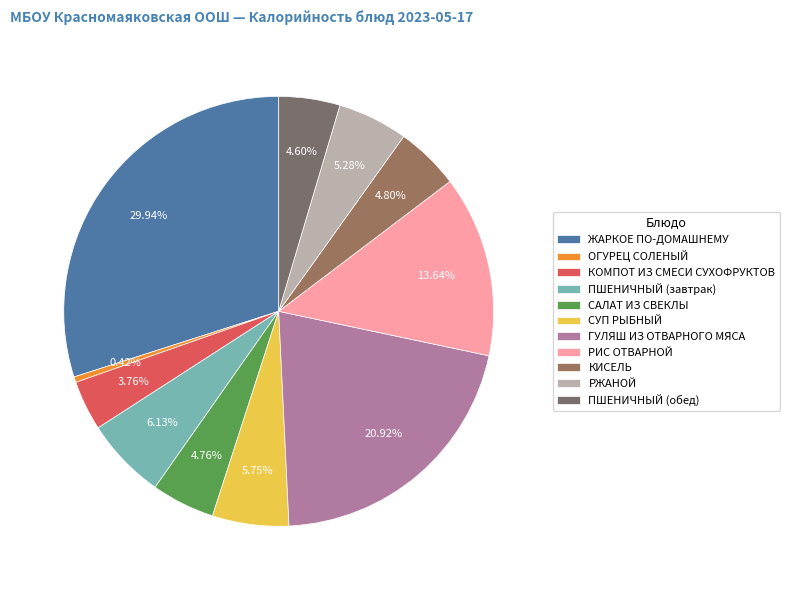

What portion of the pie excludes ГУЛЯШ ИЗ ОТВАРНОГО МЯСА?

79.1%